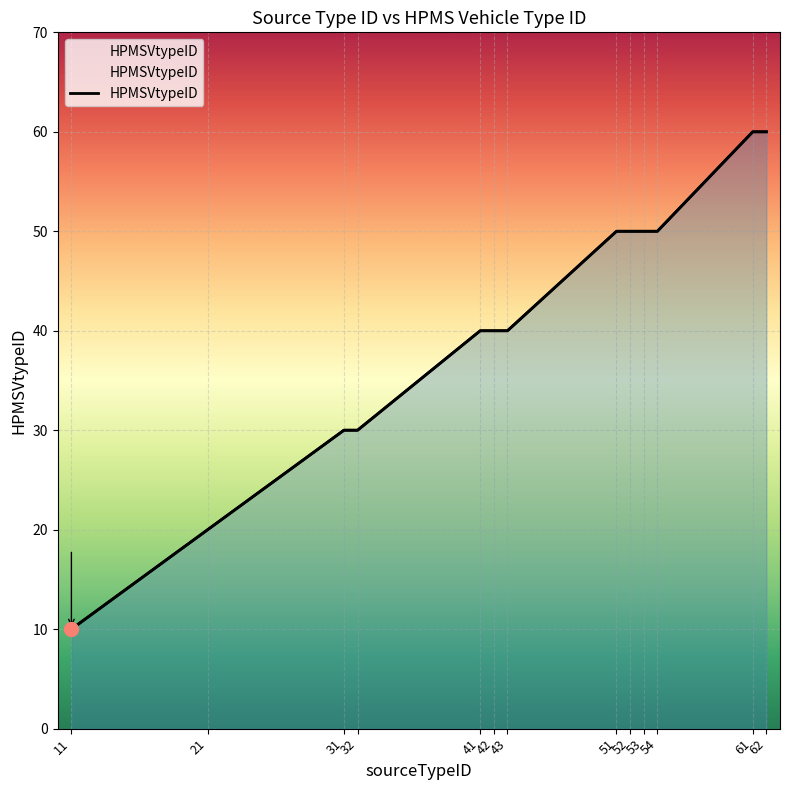

Reading left to right, extract all data points from this chart.

11=10	21=20	31=30	32=30	41=40	42=40	43=40	51=50	52=50	53=50	54=50	61=60	62=60